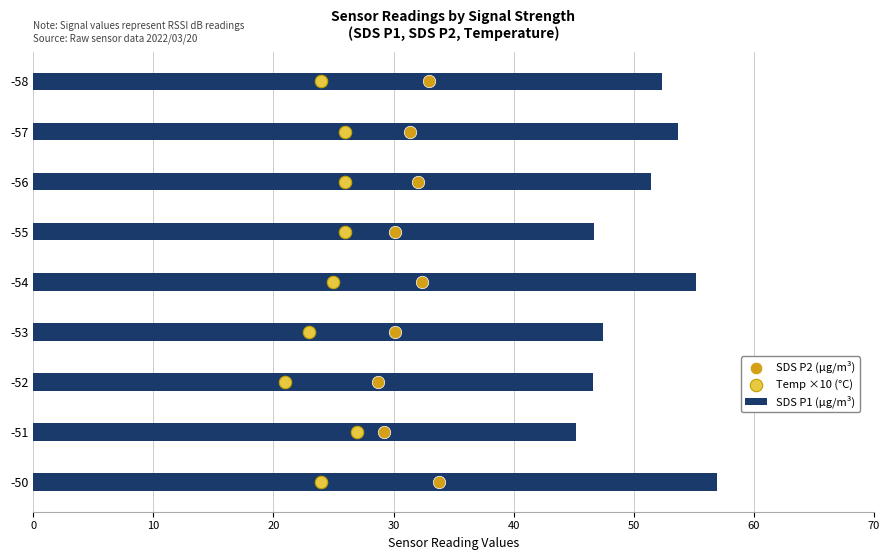

What is the minimum value for SDS P1 (µg/m³)?

45.2